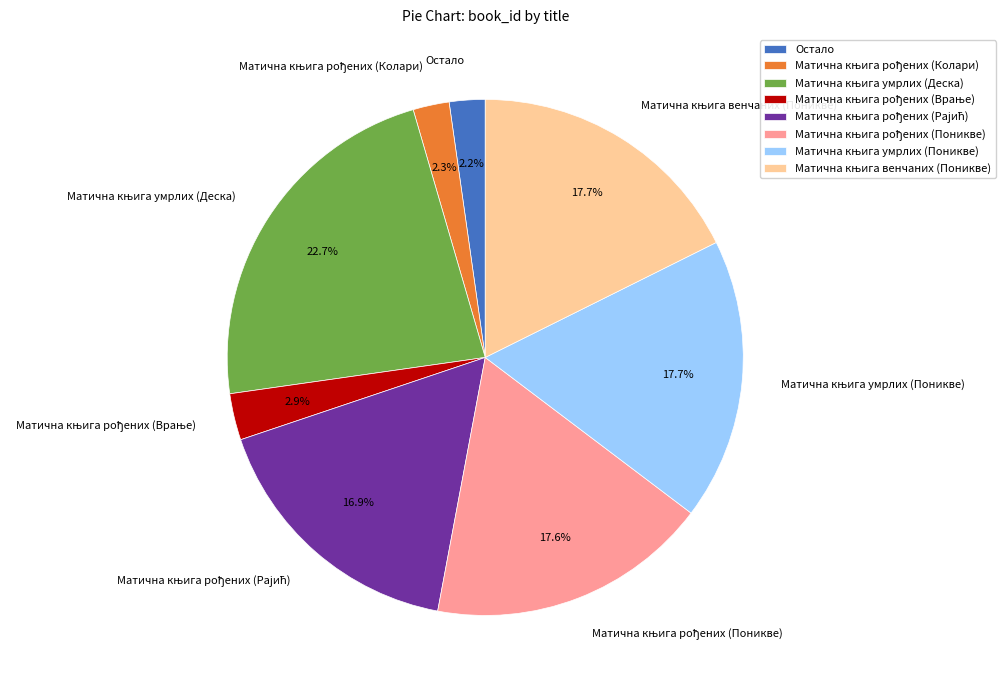

Is there any slice that represents more than half of the pie?

No